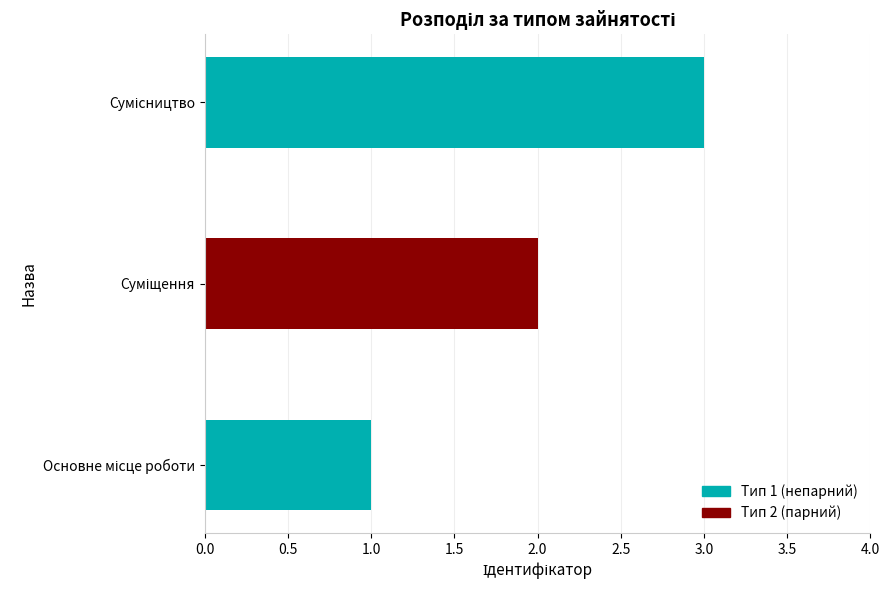

Reading left to right, transcribe all the data shown in this chart.

Основне місце роботи=1	Суміщення=2	Сумісництво=3